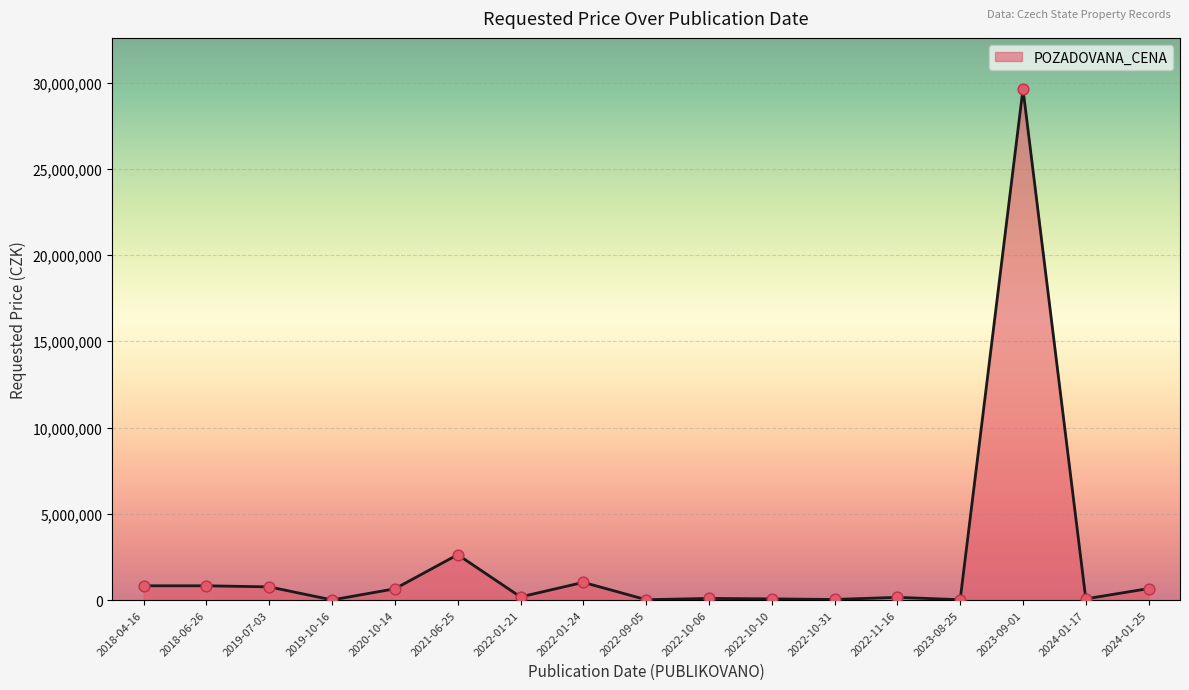

Between 2022-01-24 and 2022-01-21, which is larger?

2022-01-24